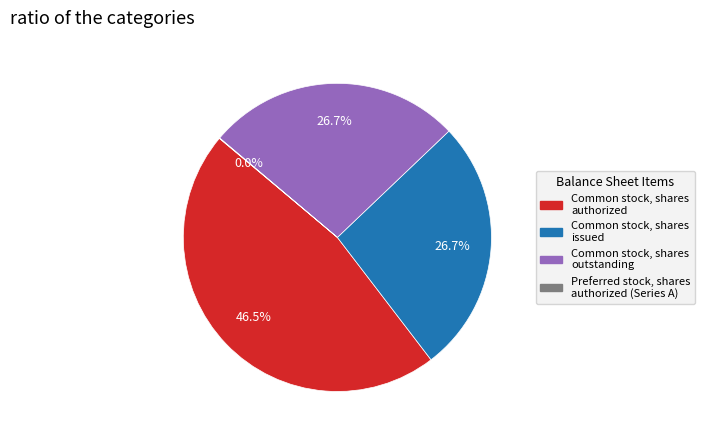

To the nearest percent, what percentage of the pie is Common stock, shares issued?

27%